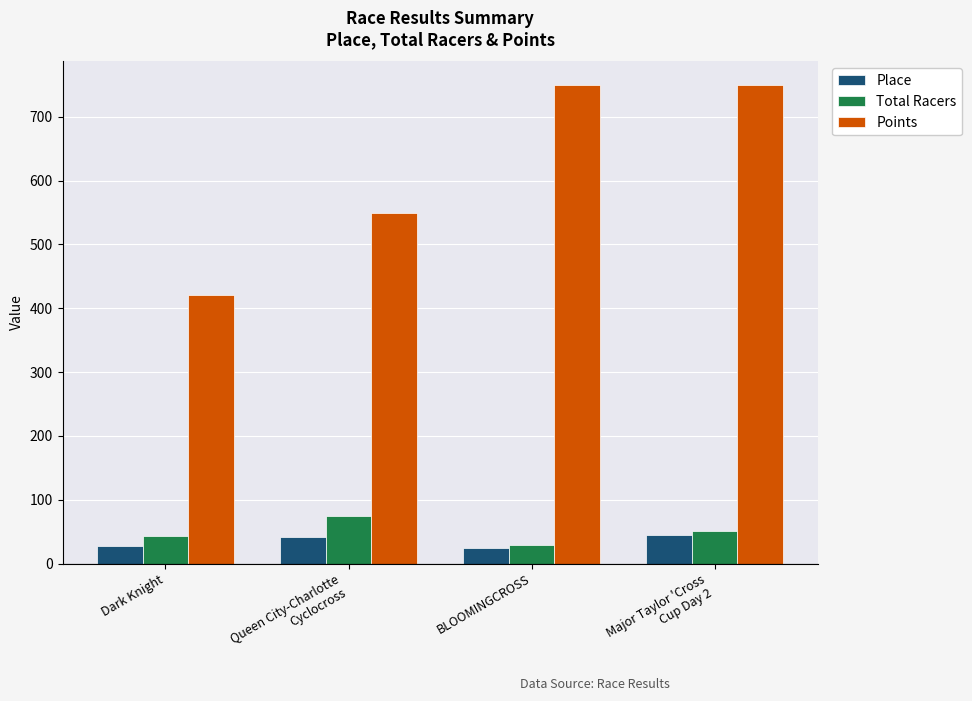

How many bars are there in total?

12